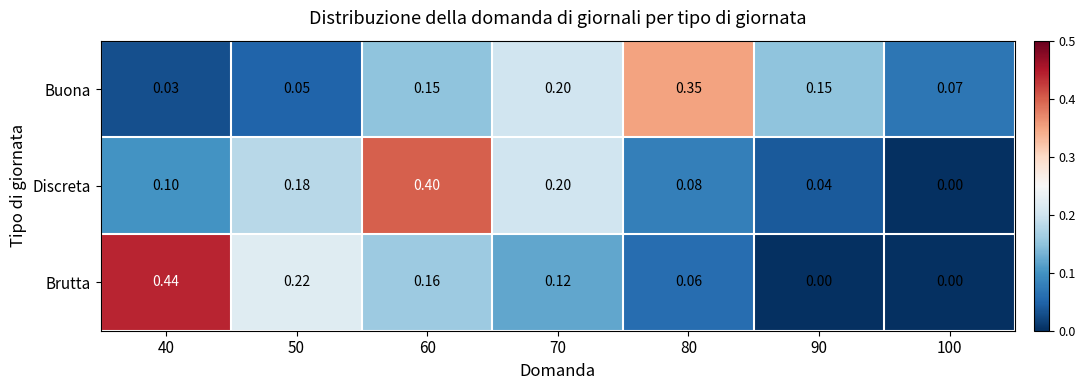

List the series in order of their peak value, highest first.

Brutta, Discreta, Buona